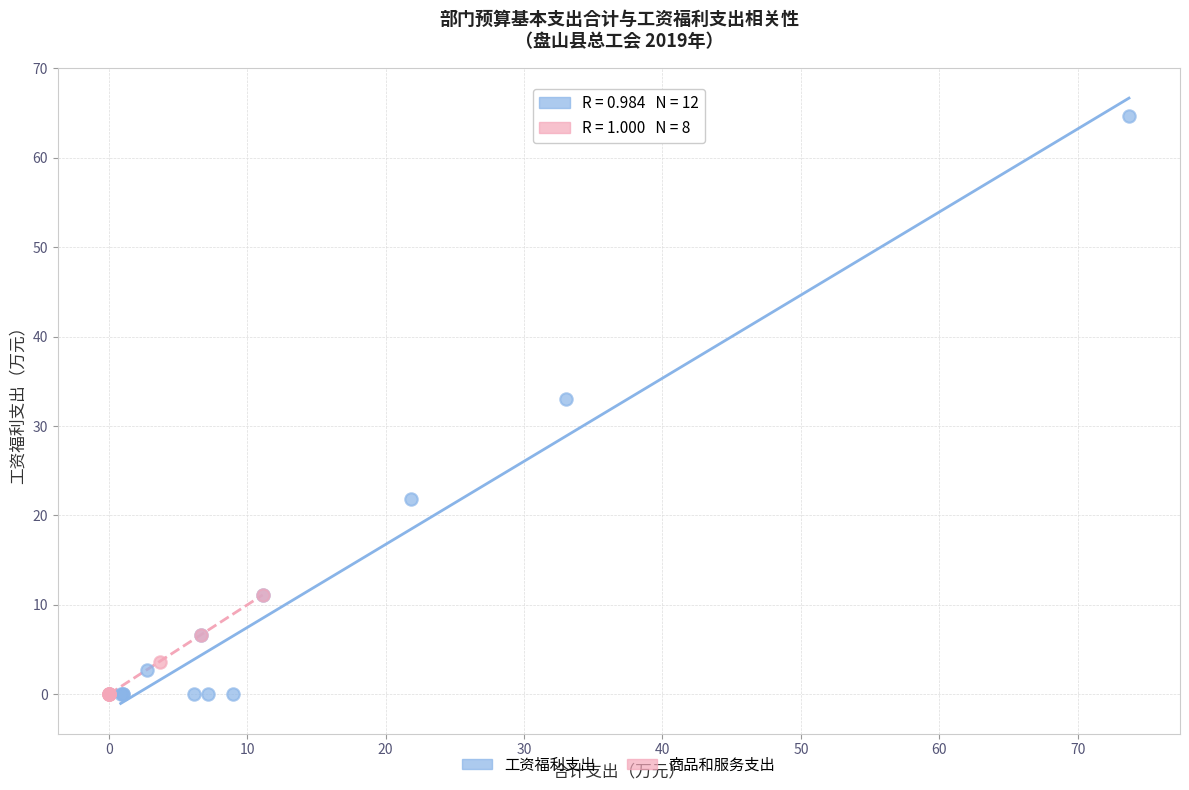

Which series has the largest Y range (max minus min)?

工资福利支出